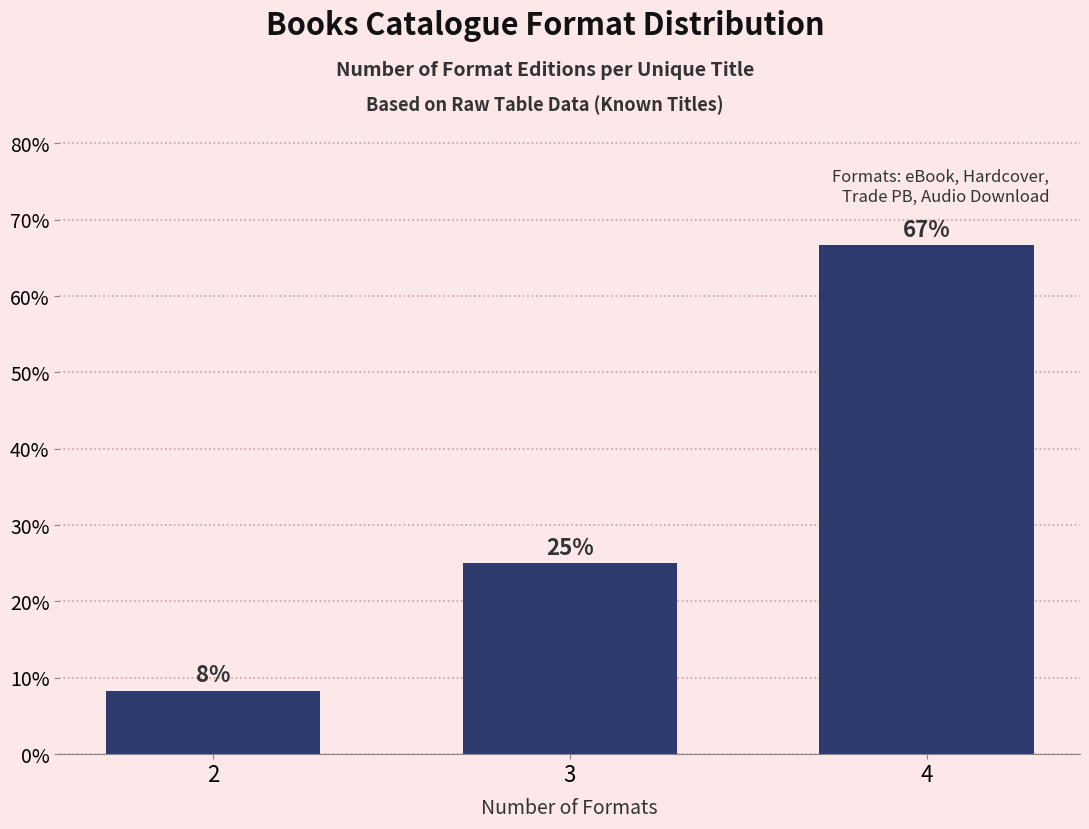

What is the value of the 1st bar from the left?

8.3